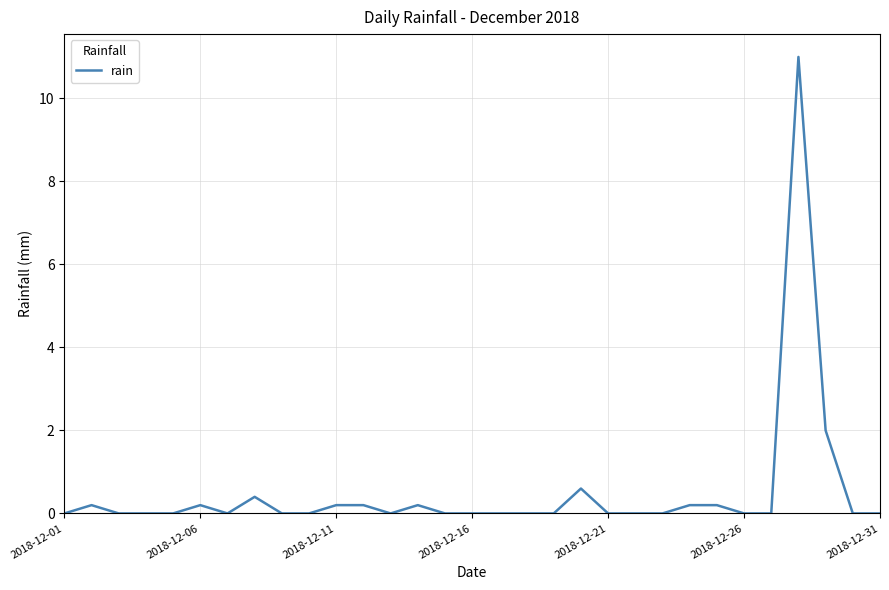

What is the difference between the maximum and minimum values?

11.0